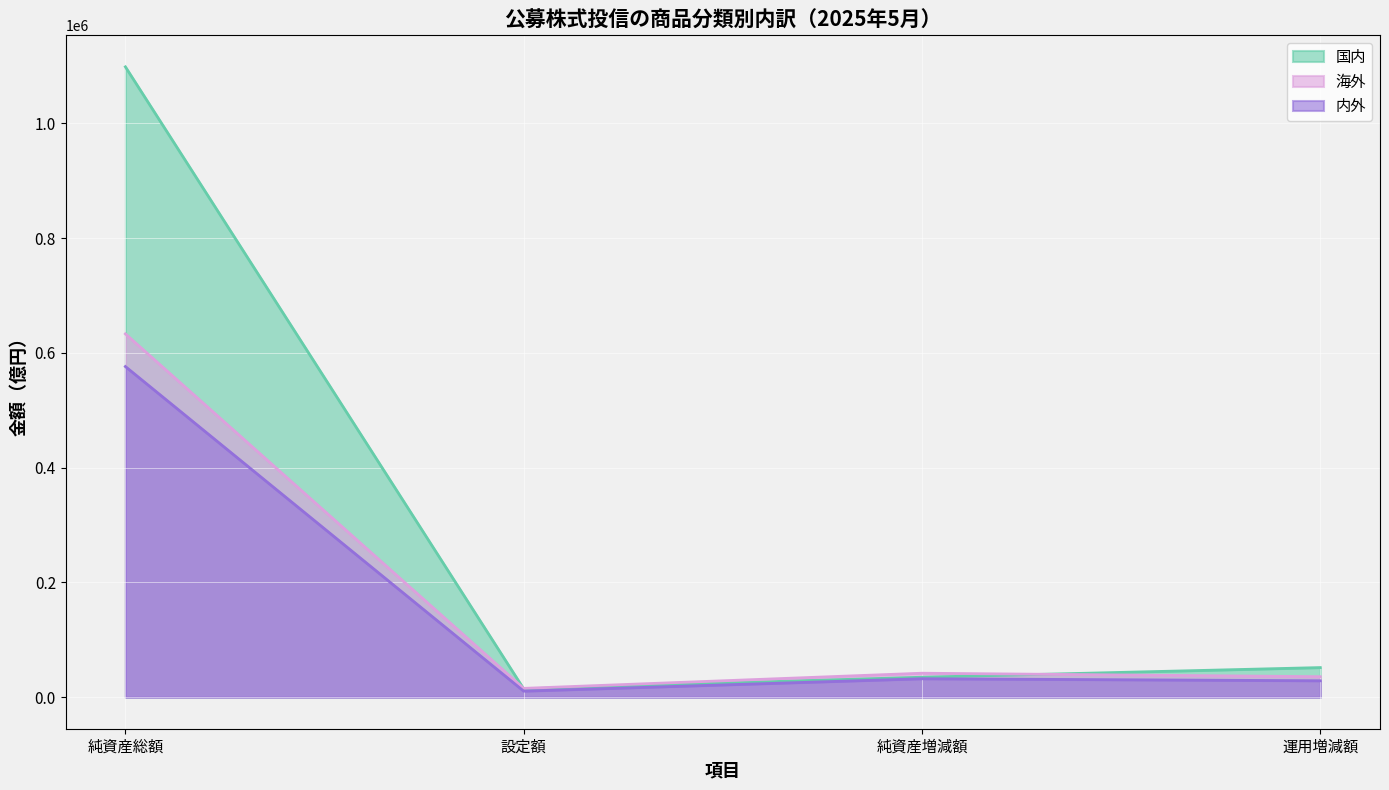

What is the spread (max minus min) of values at 純資産総額?

522217